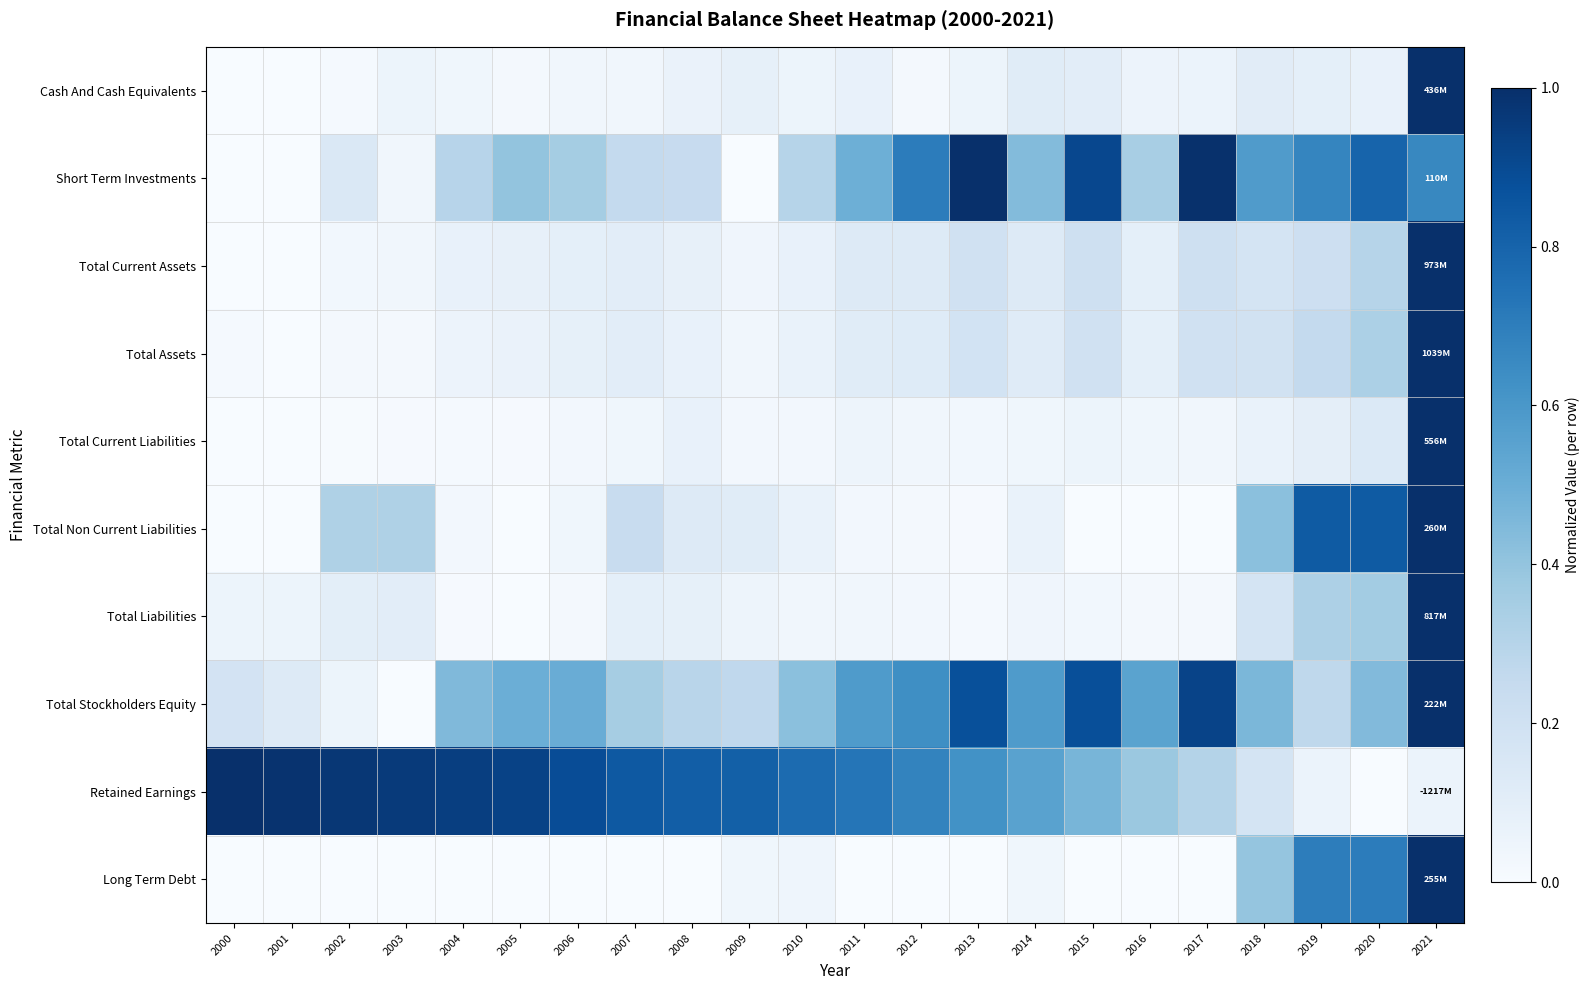

Between 2001 and 2014, which is larger?

2014